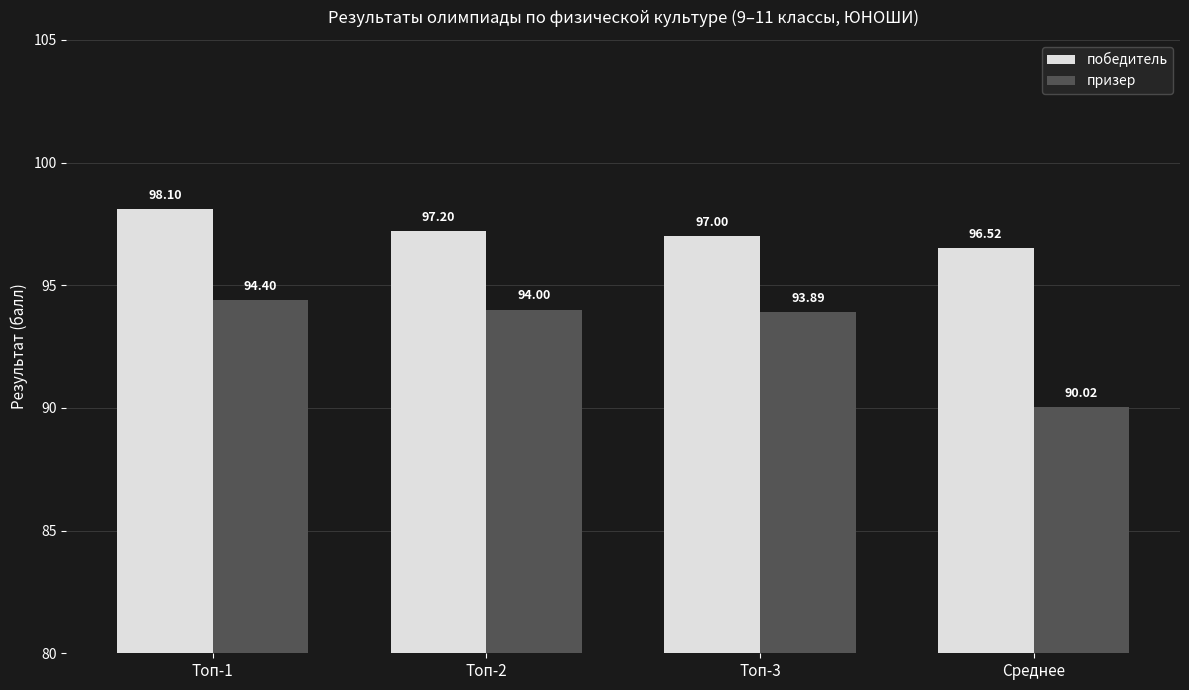

What is the sum of all победитель values?

388.8